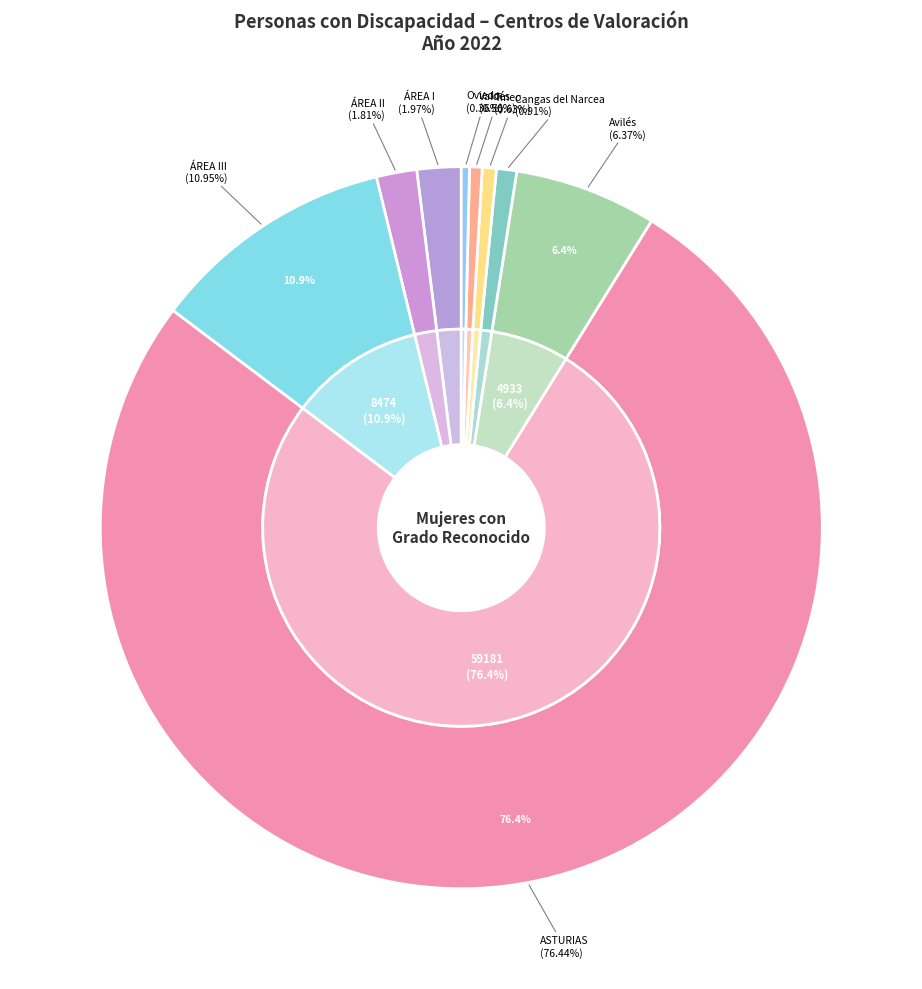

To the nearest percent, what is the average slice percentage?

11%